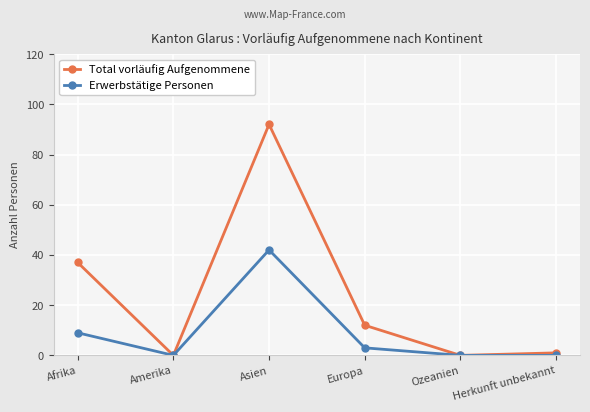

Is this an area chart (filled region under the line)?

No